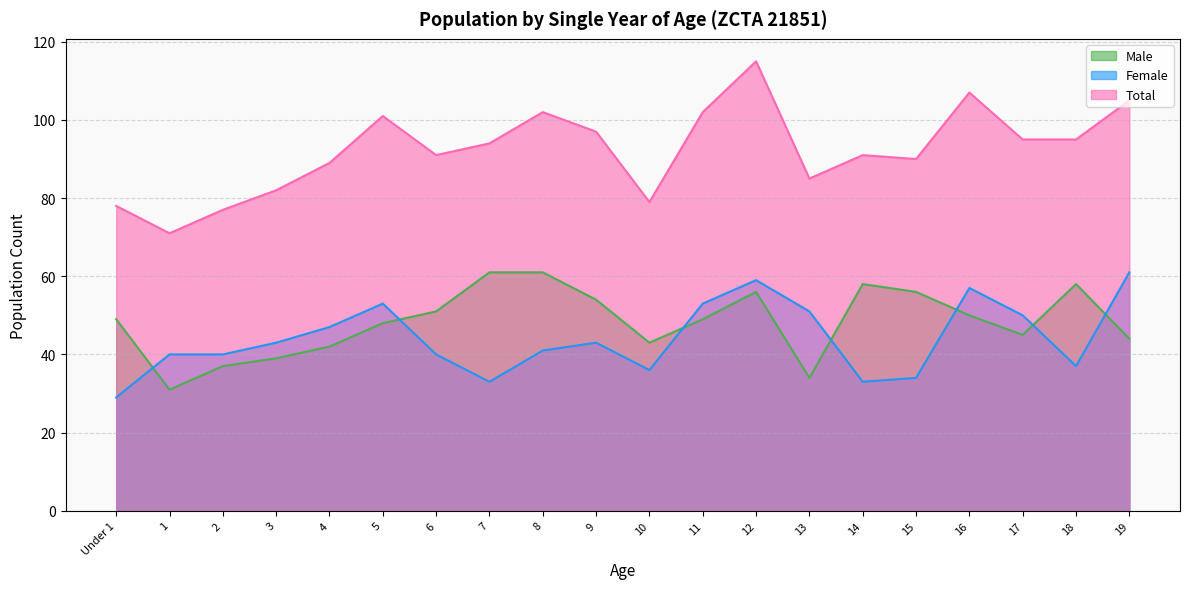

True or false: Female has a value of 40 at 1.

True